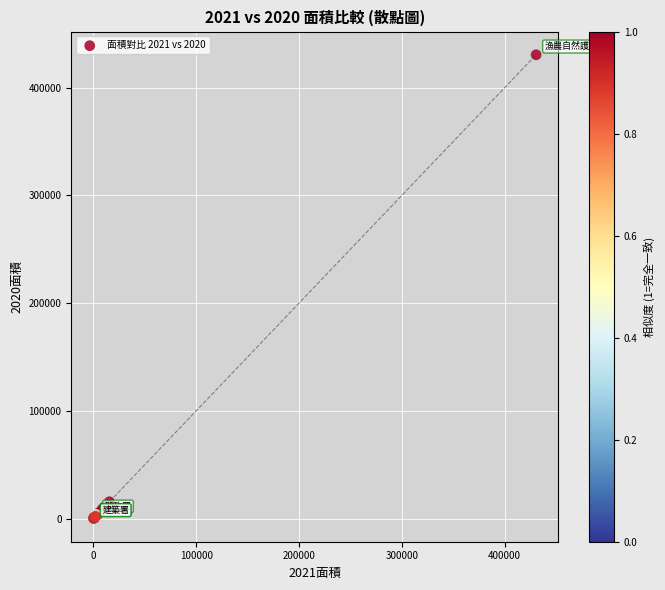

What Y value in the scatter plot is closest to 215348?

15573